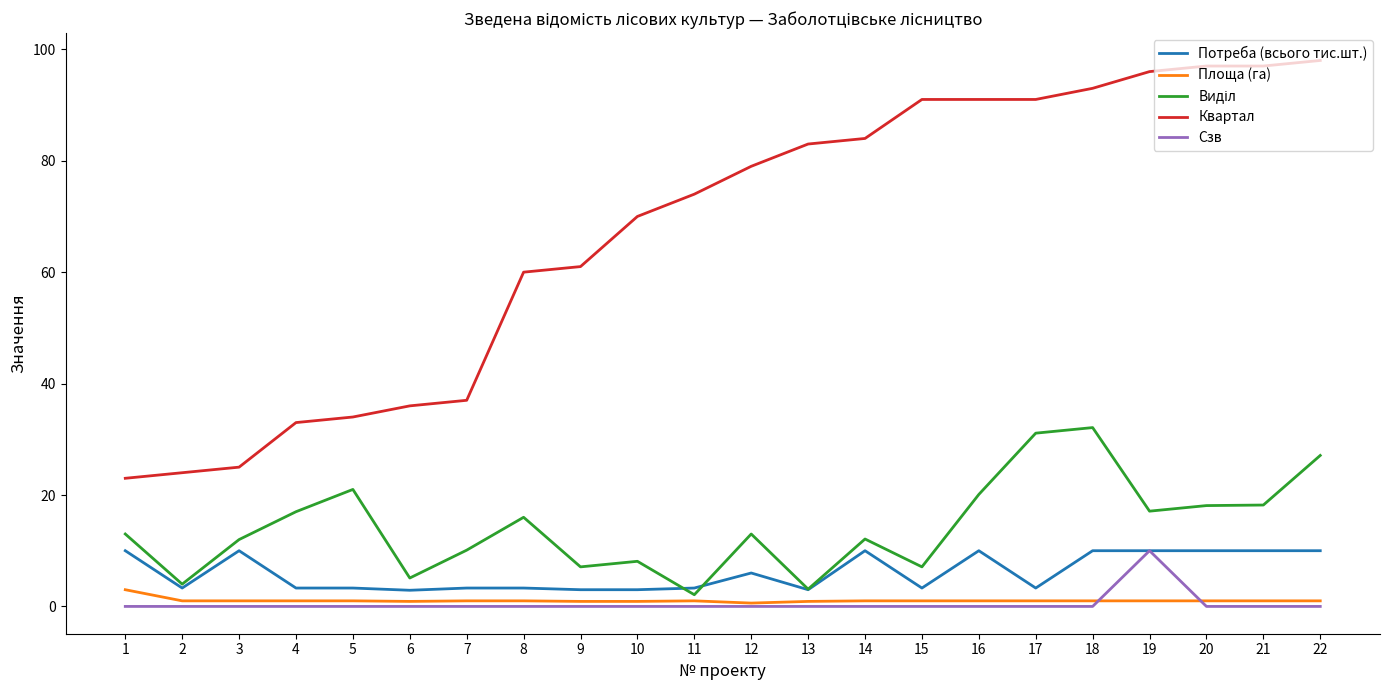

True or false: Квартал and Площа (га) cross at least once.

False